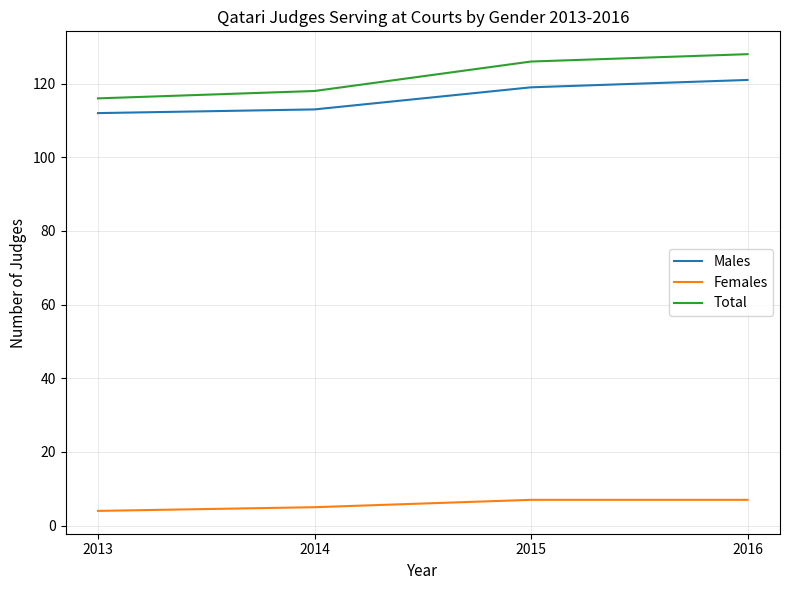

What are all the series names shown in the legend?

Males, Females, Total